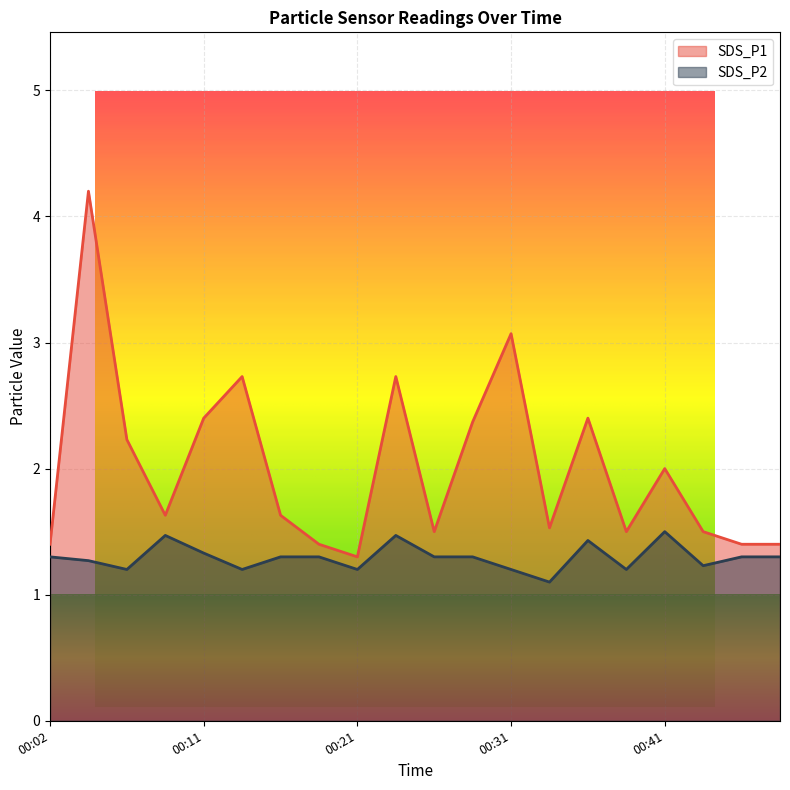

Rank the series at 00:45 from lowest to highest value.

SDS_P2, SDS_P1